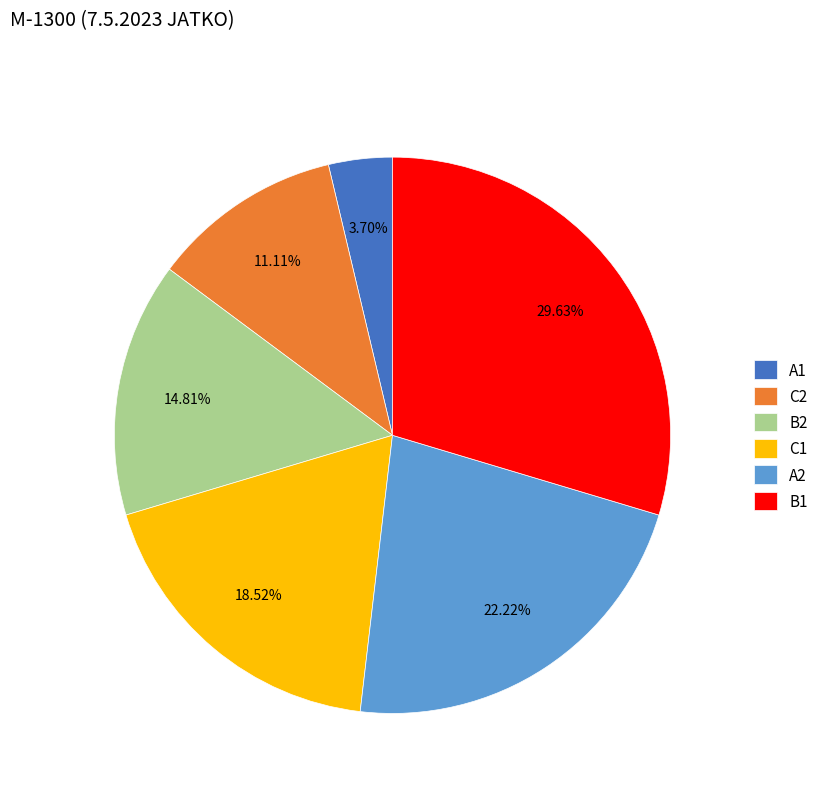

Between C1 and B2, which is larger?

C1